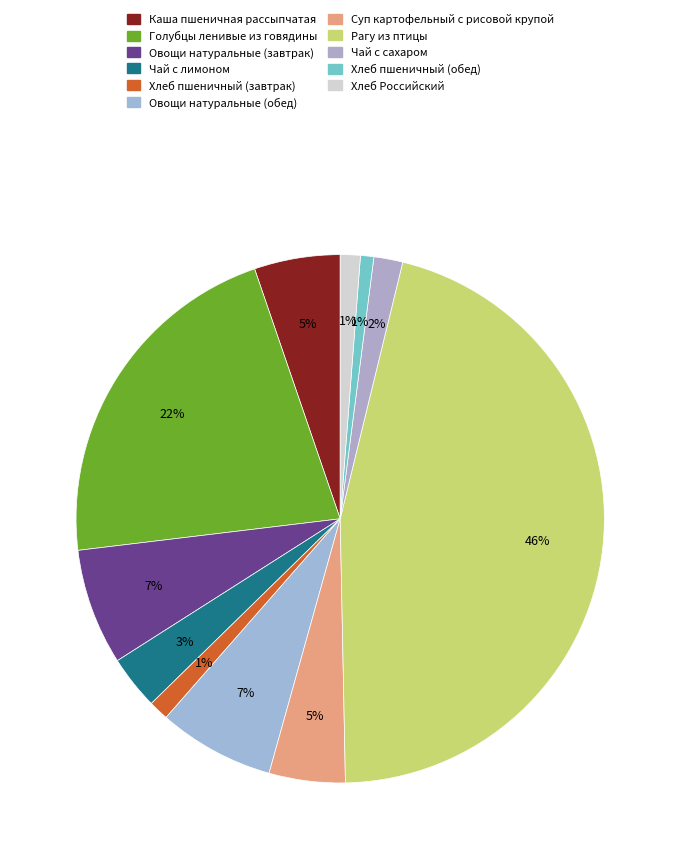

To the nearest percent, what is the difference between the largest and smallest slice percentages?

45%